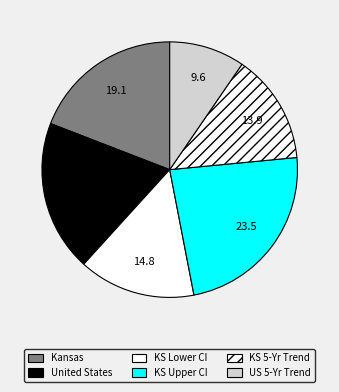

To the nearest percent, what is the average slice percentage?

17%